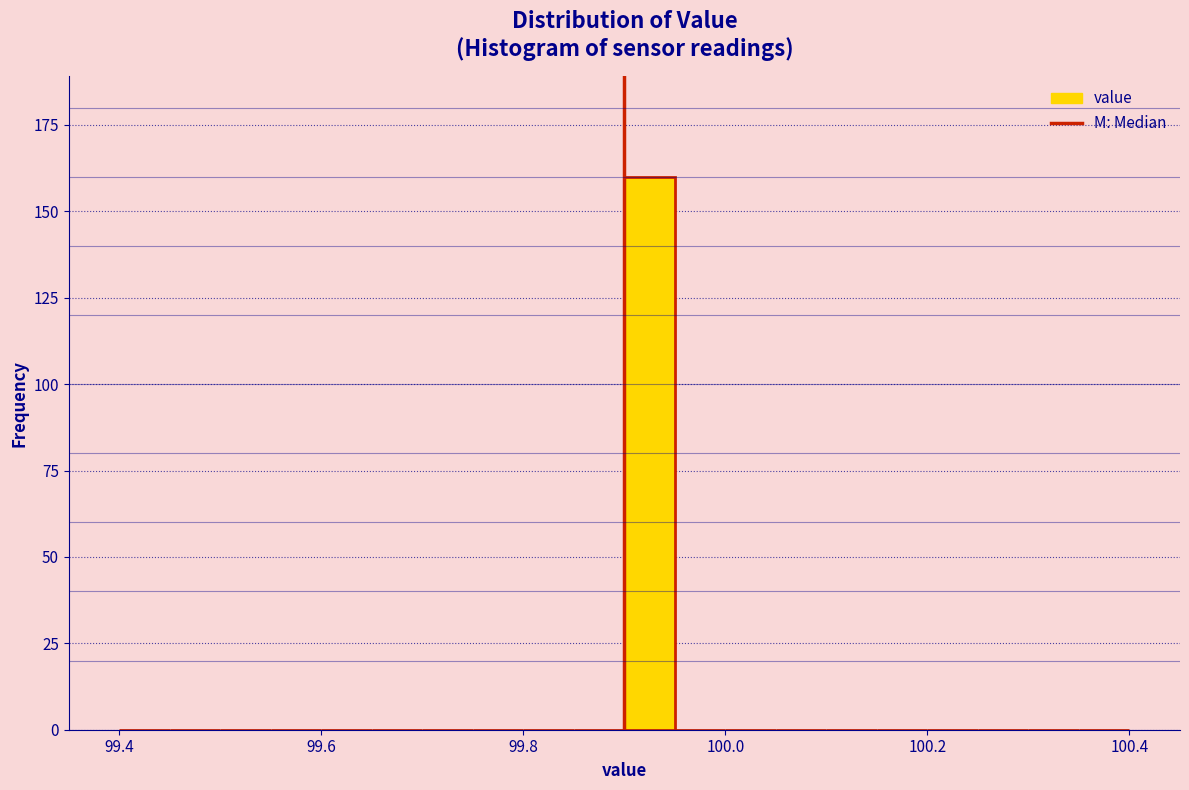

Around what value on the x-axis is the tallest bar? Give the approximate position of its centre, as read against the axis.

99.92